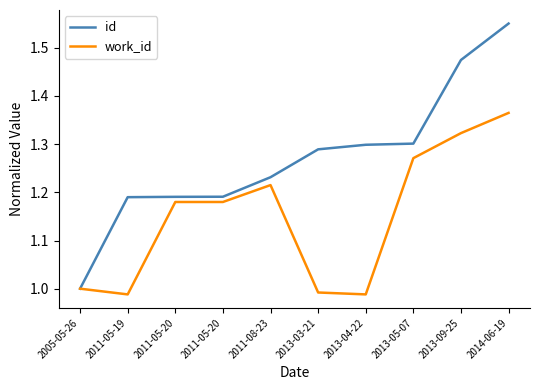

How many lines are shown in the chart?

2